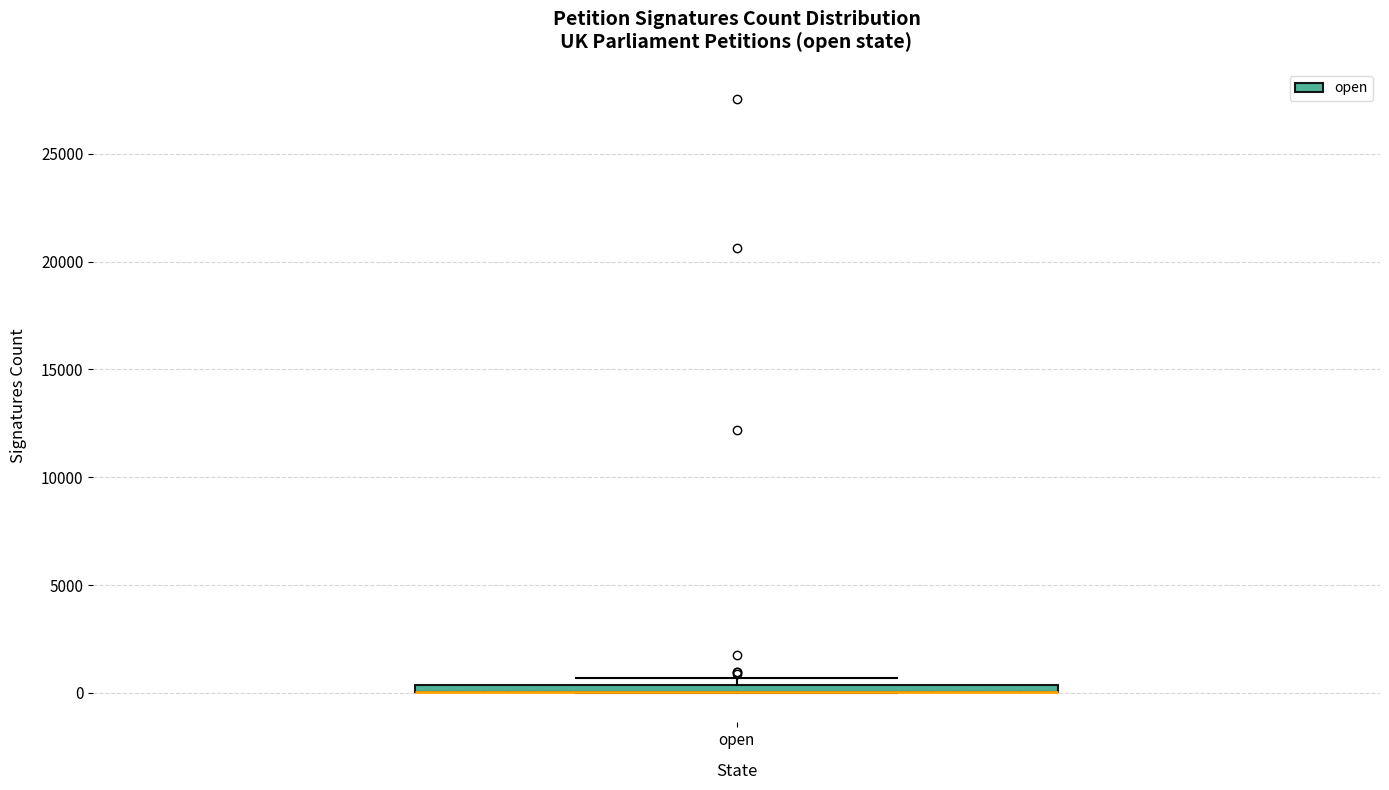

Where is the lower edge of the box for open on the y-axis? The values are not printed on the chart, so give them approximately, as read against the axis.

0